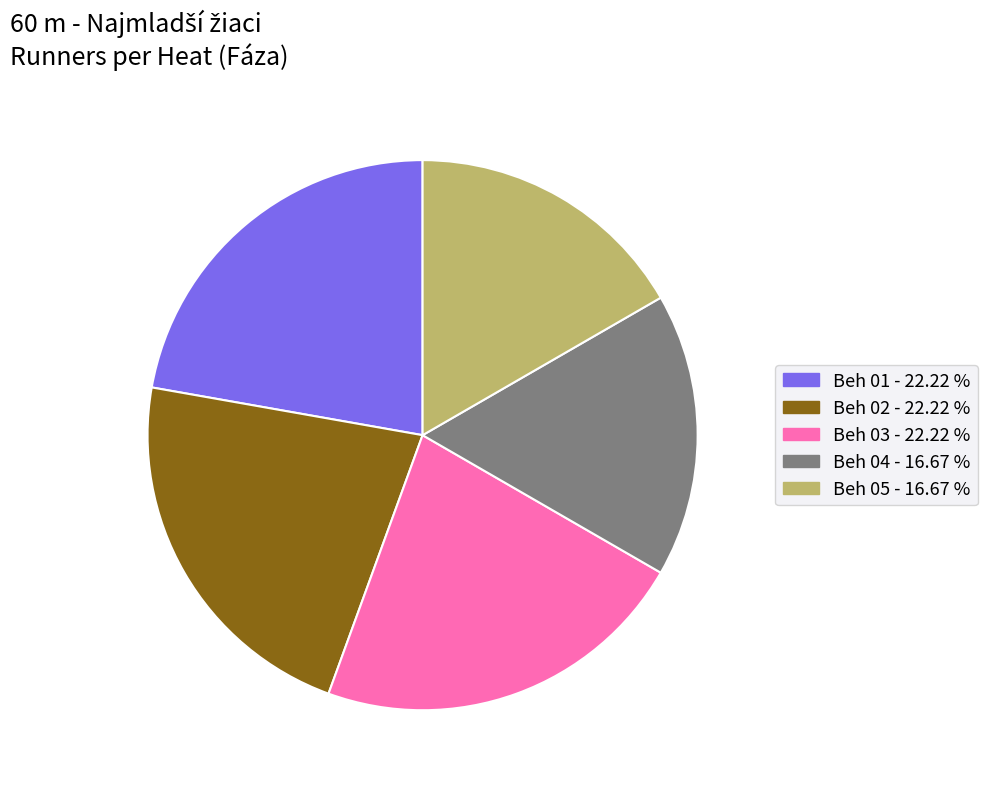

Is there a majority slice in this chart?

No